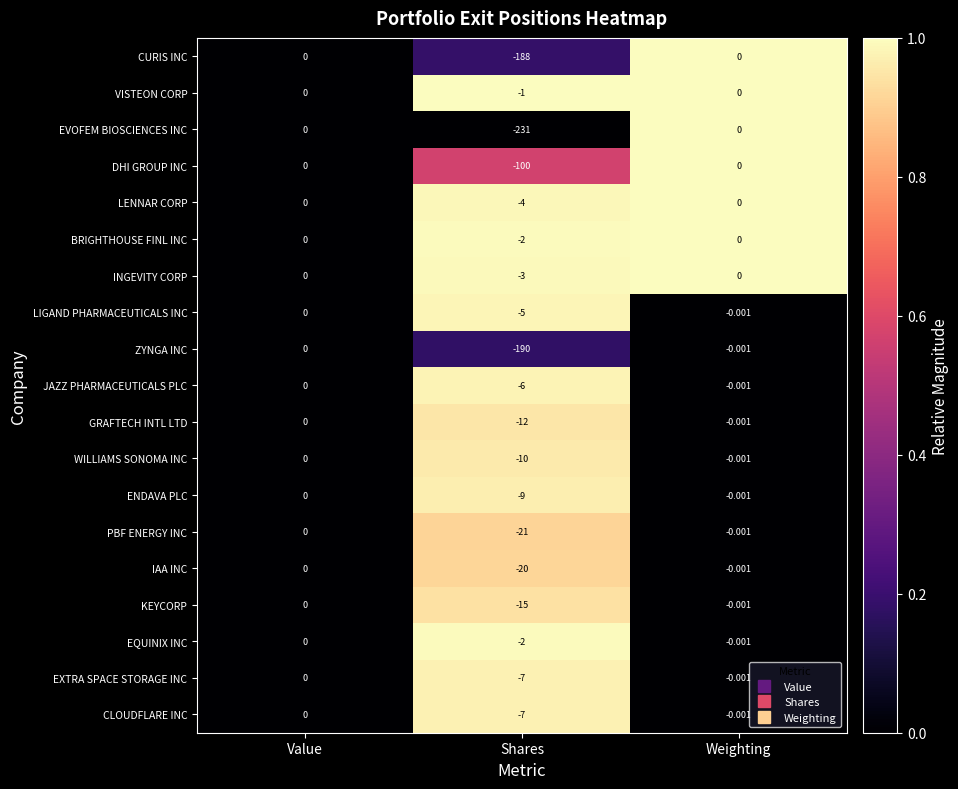

Rank the categories by GRAFTECH INTL LTD value from highest to lowest.

Value, Weighting, Shares